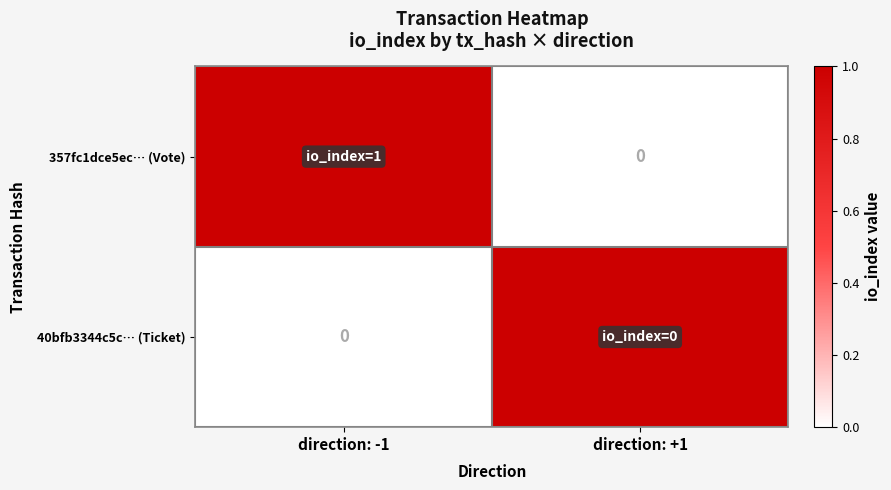

At direction: +1, list the series in order from largest to smallest.

40bfb3344c5c… (Ticket), 357fc1dce5ec… (Vote)